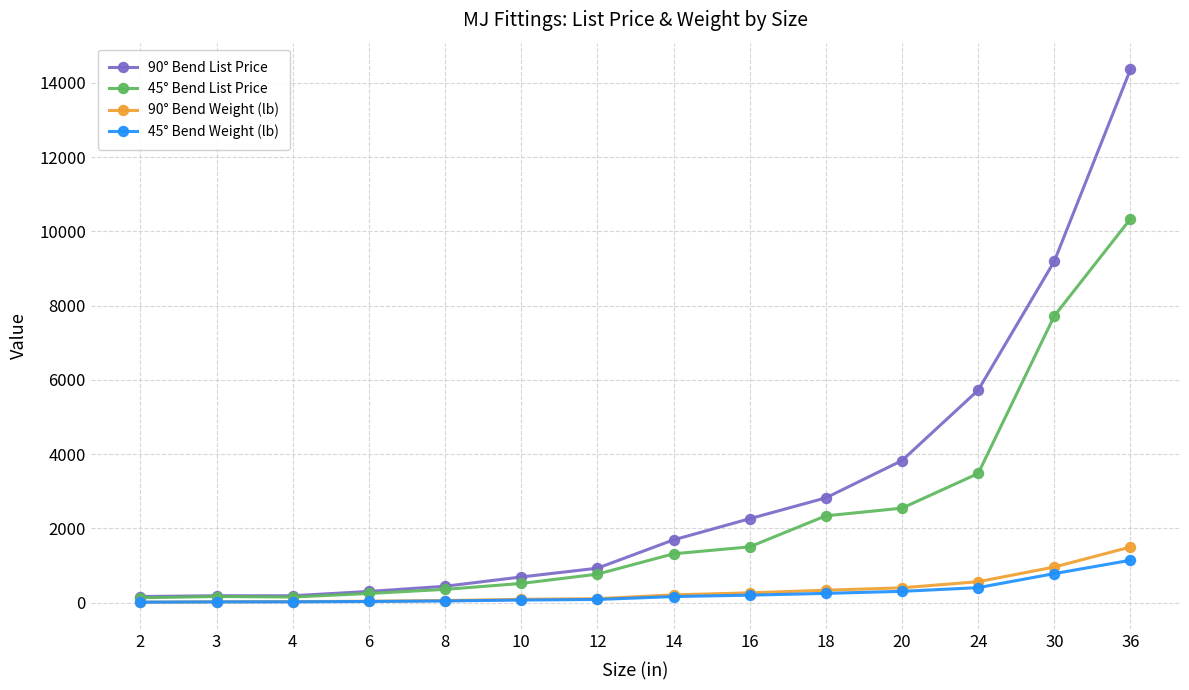

True or false: 90° Bend List Price and 90° Bend Weight (lb) intersect in this chart.

False